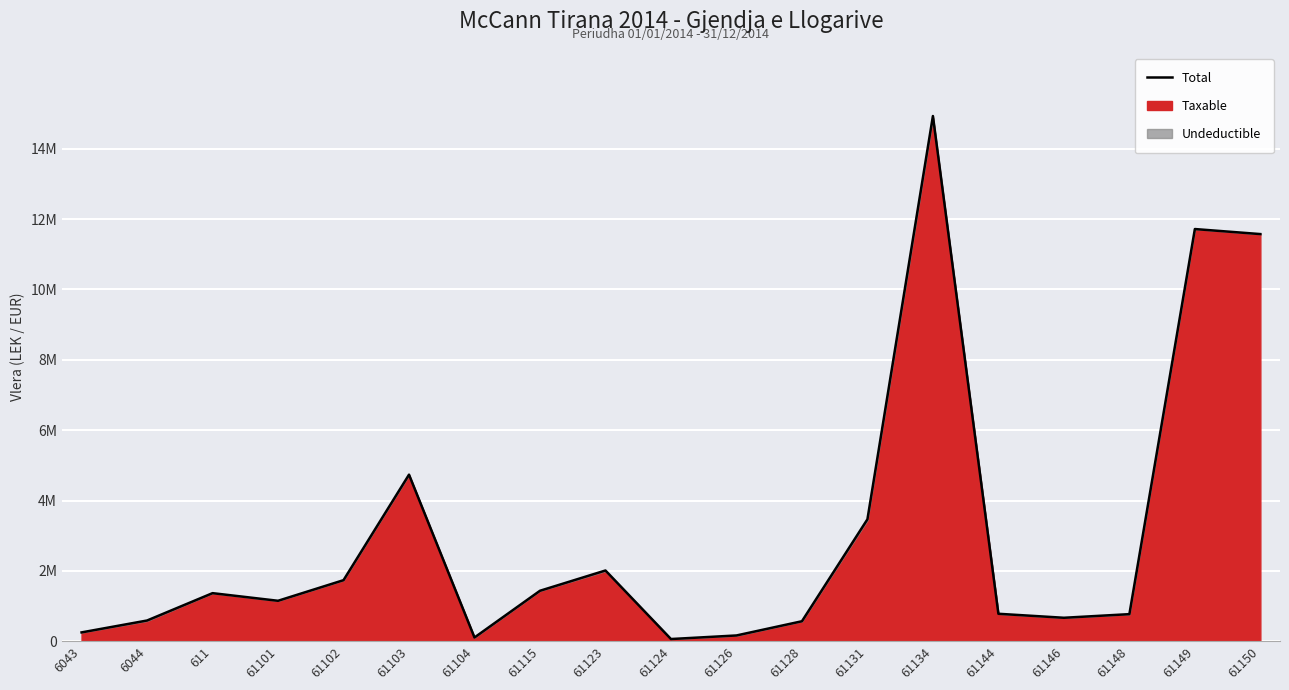

The chart shows a value of 769080.9 at 61148. True or false?

True